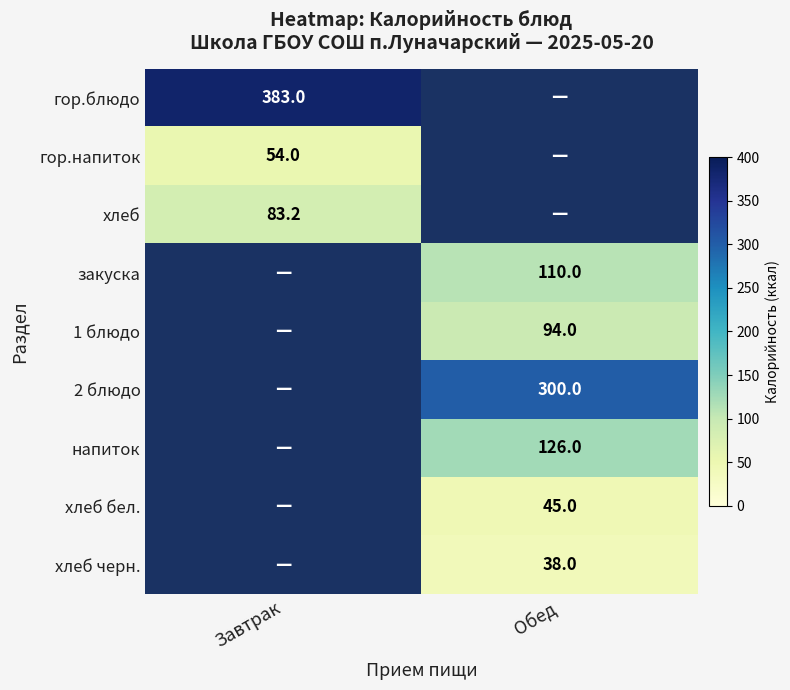

True or false: гор.напиток has a value of 94.9 at Завтрак.

False